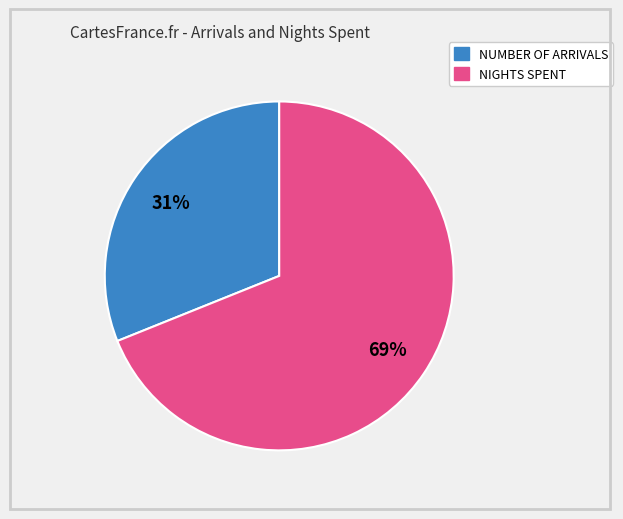

Is there any slice that represents more than half of the pie?

Yes